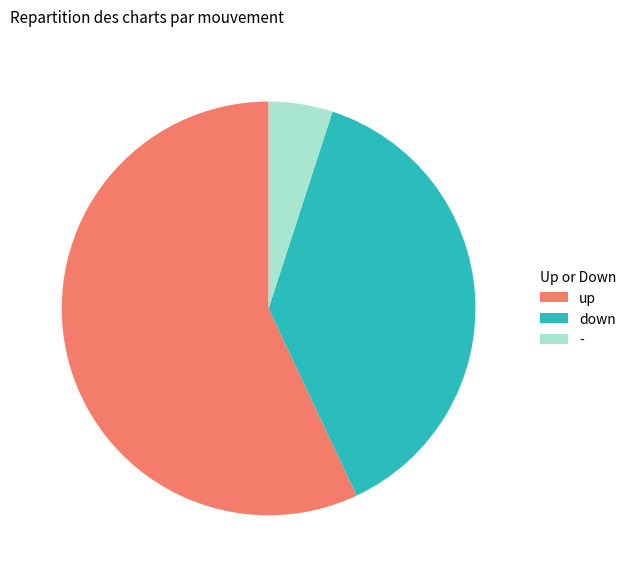

Count the number of slices in the pie.

3